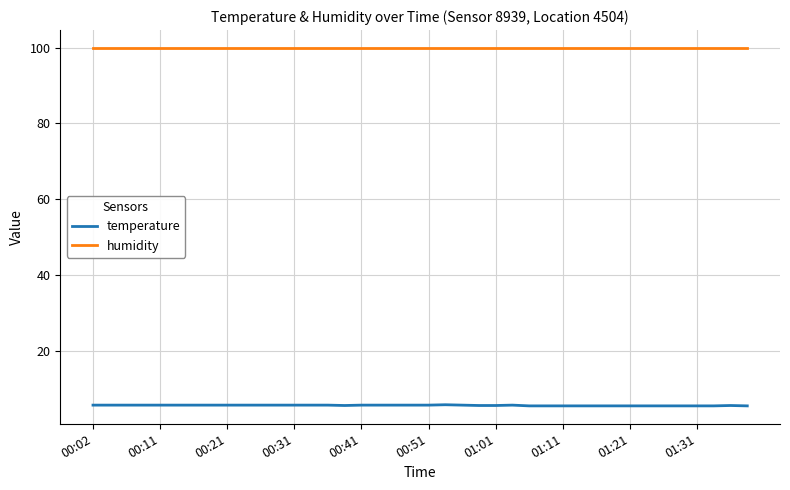

What is the greatest value displayed?

99.9